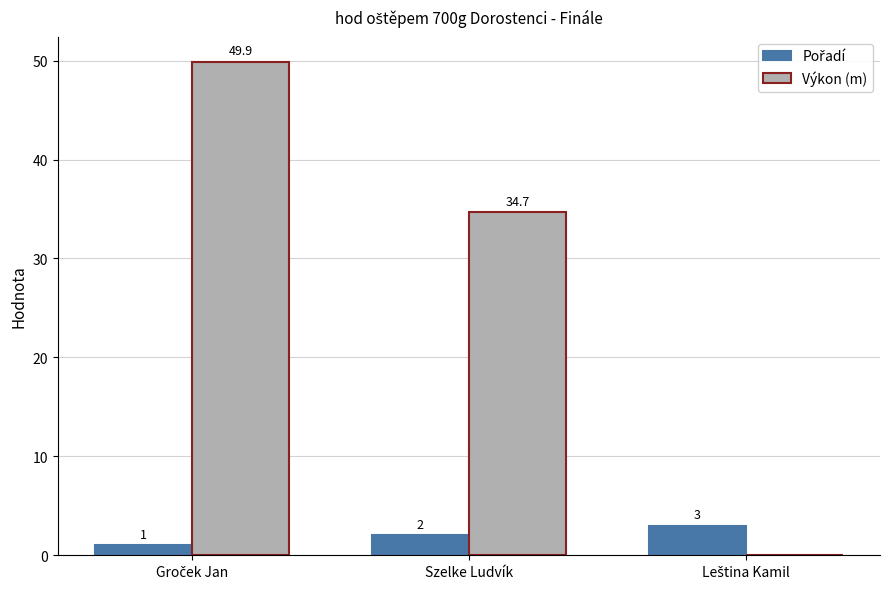

What is the approximate value of Výkon (m) at Szelke Ludvík?

34.7